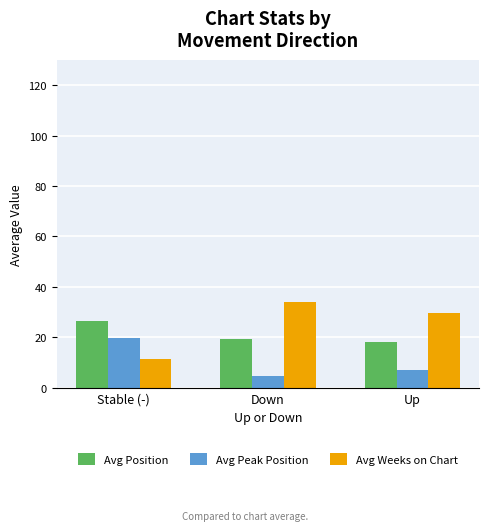

What is the label of the 3rd bar from the left?

Up